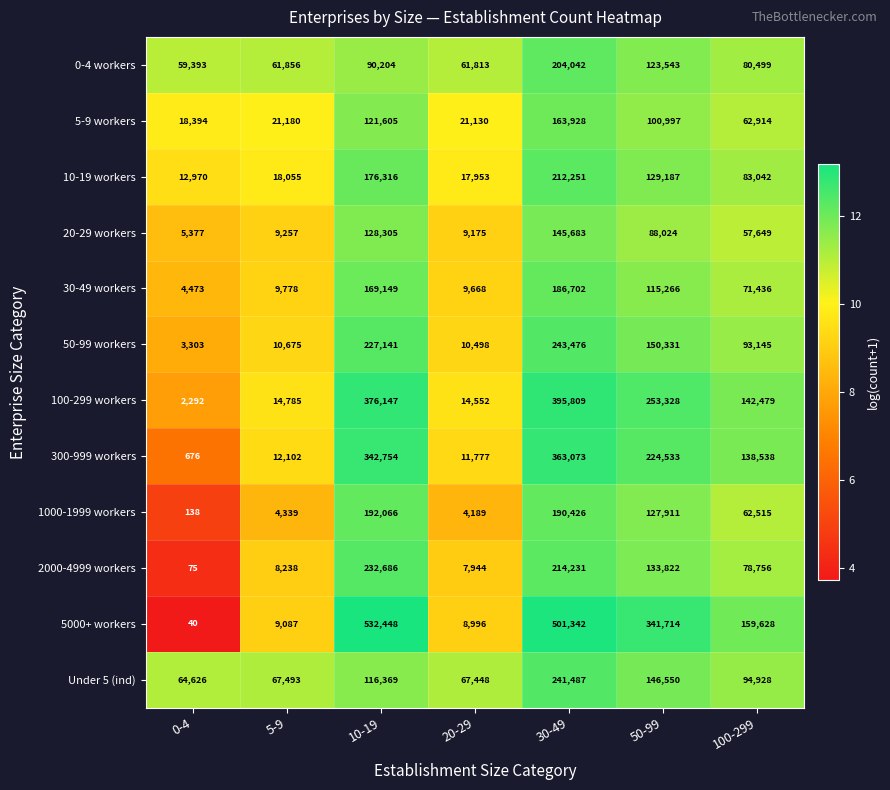

Read the 100-299 workers value at 0-4.

2292